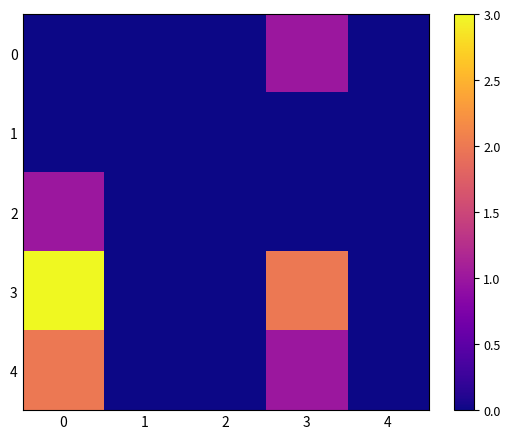

Which category has the lowest value in the 4 series?

1